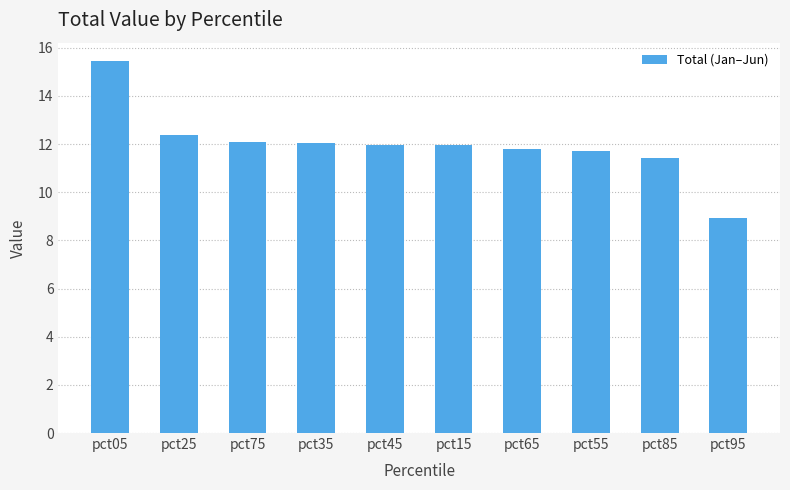

Where does the data first go above 11?

pct05